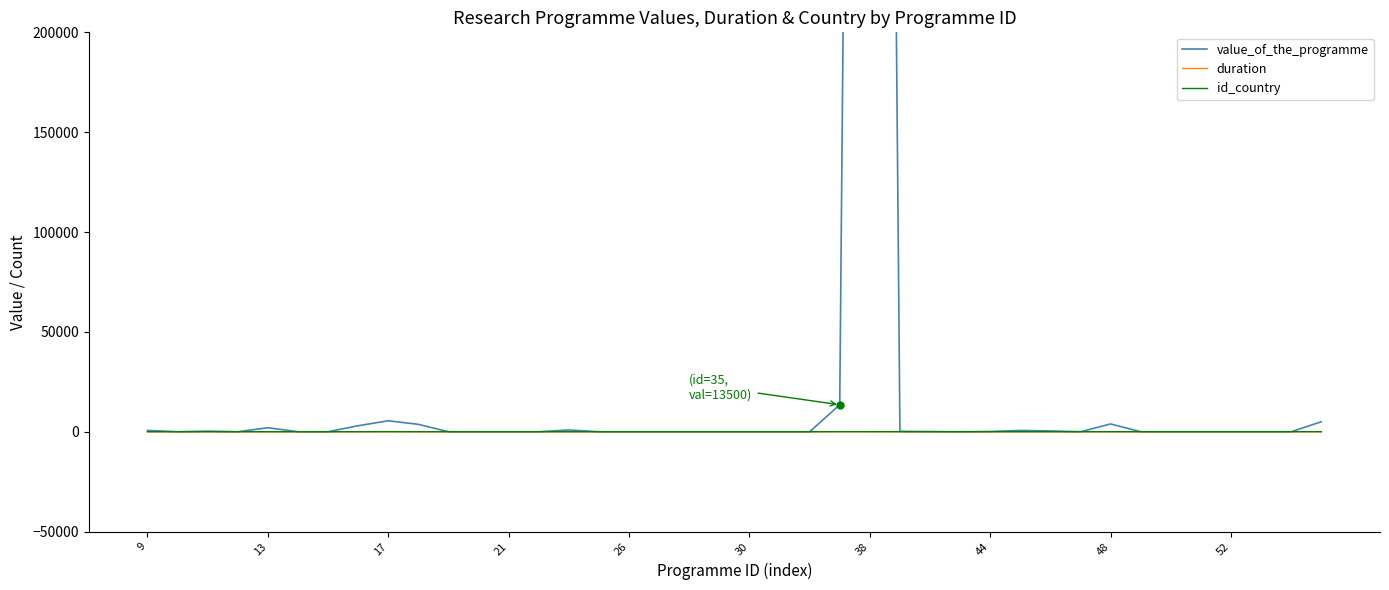

Reading left to right, what are all the values shown in this chart?

value_of_the_programme: 652	0	306	0	2000	0	0	3000	5500	3700	2	1	0	0	900	0	0	0	0	0	0	0	0	13500	1700000	187	88	0	110	645	400	0	3900	0	0	0	0	0	0	5000
duration: 0	0	0	0	0	0	0	0	60	0	0	0	0	0	0	0	0	0	0	0	0	0	0	60	48	24	24	0	0	0	0	0	0	0	0	0	0	0	0	0
id_country: 7	7	7	1	1	1	1	1	1	1	1	1	1	1	1	1	1	1	1	1	1	1	1	11	11	13	13	14	14	14	14	15	15	15	15	16	16	16	16	19